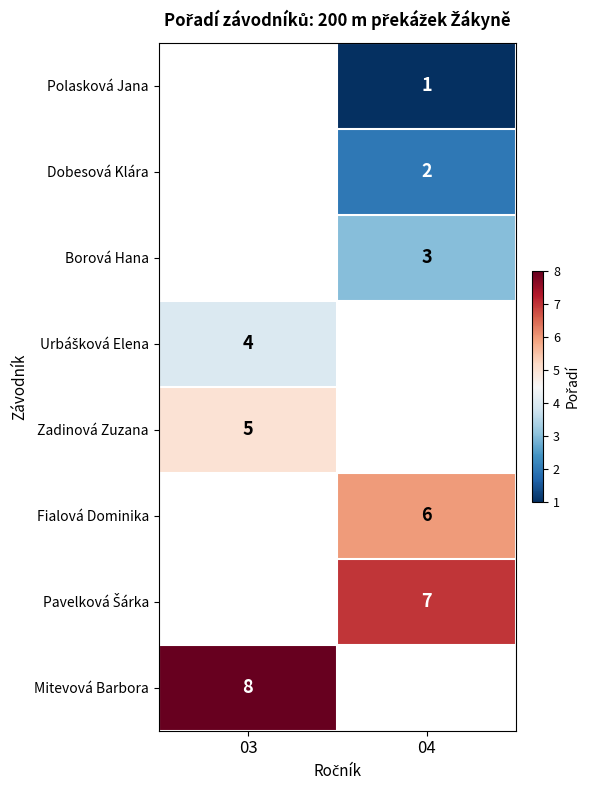

True or false: Borová Hana has a value of 2 at 04.

False